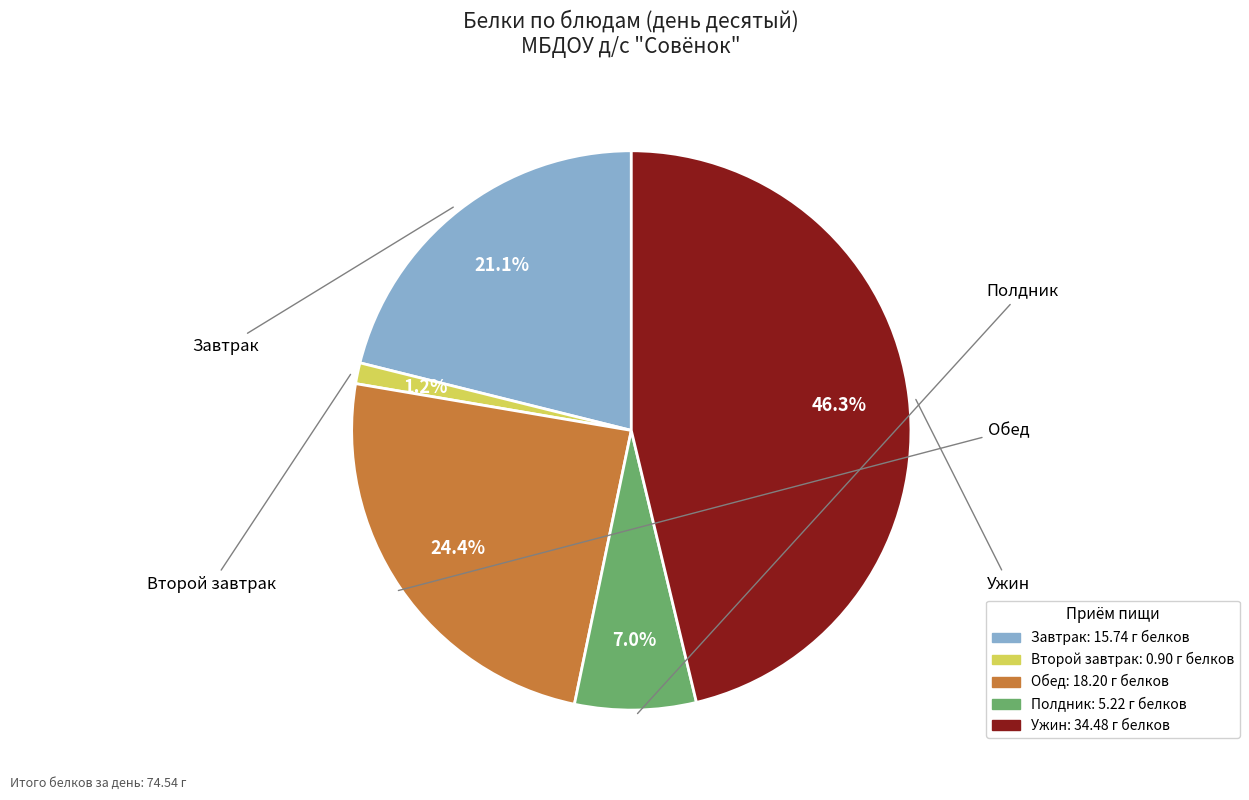

Does any single category account for the majority?

No